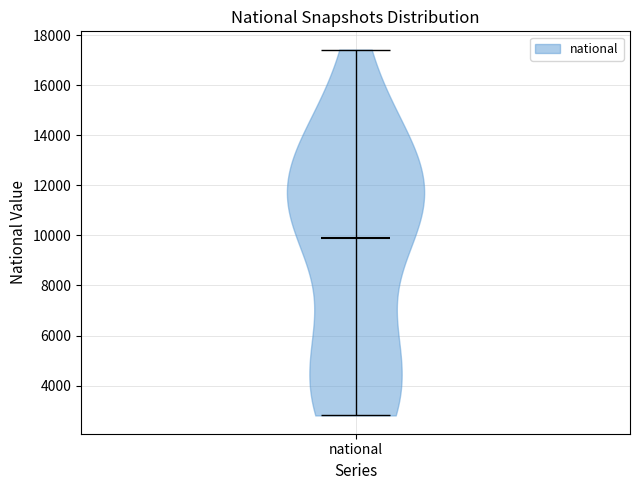

What is the highest point the violin for national reaches on the y-axis? The values are not printed on the chart, so give them approximately, as read against the axis.

17400